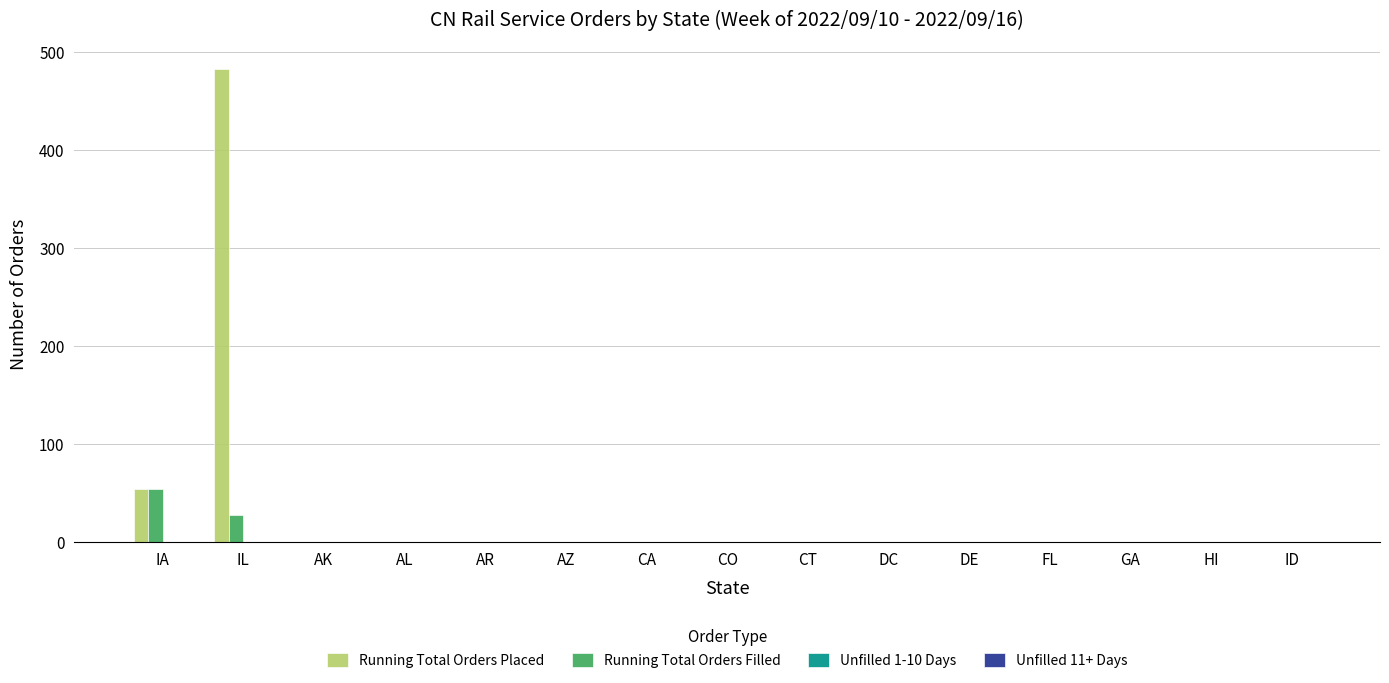

Count the number of data series in this chart.

2